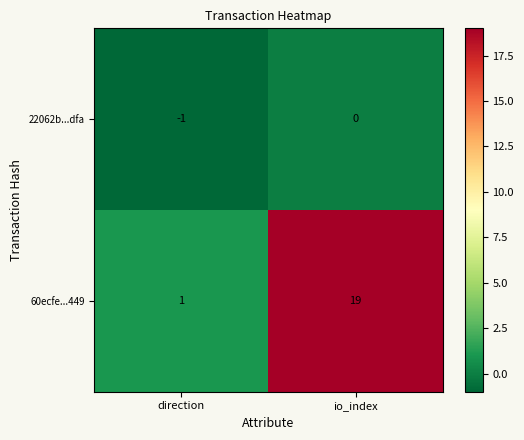

Rank the series by their maximum value, from highest to lowest.

60ecfe...449, 22062b...dfa